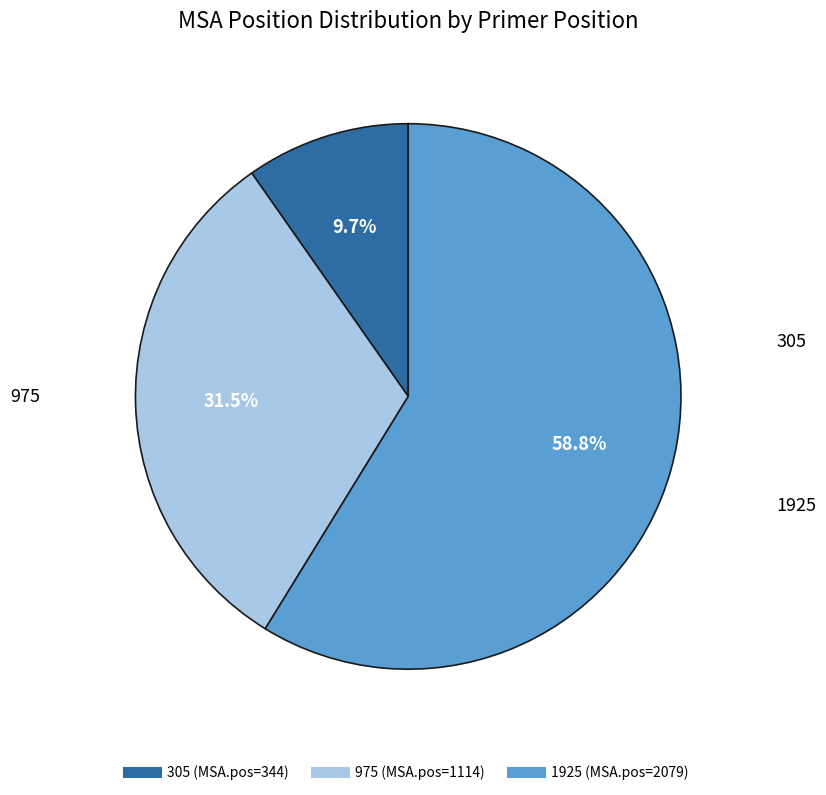

To the nearest percent, what portion does 1925 represent?

59%